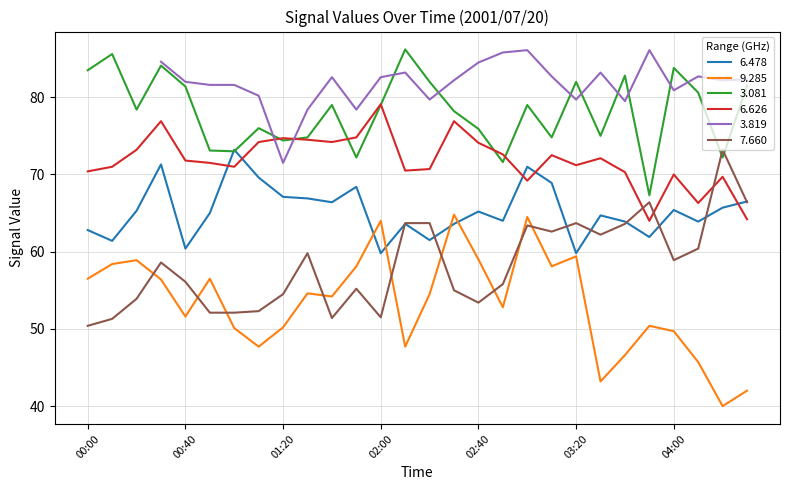

How many data points in 3.081 are above 79?

11